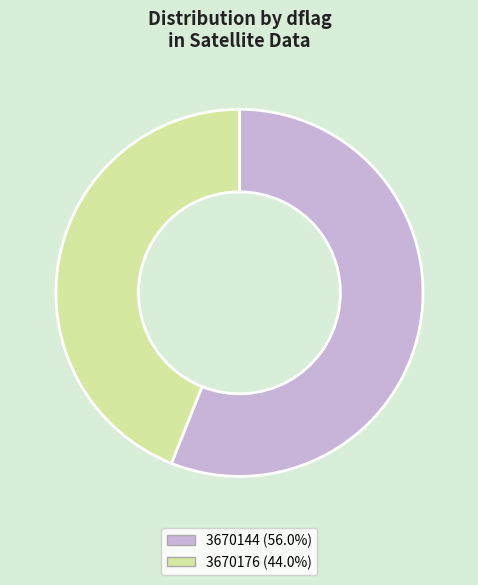

Is the sum of 3670176 and 3670144 greater than half?

Yes